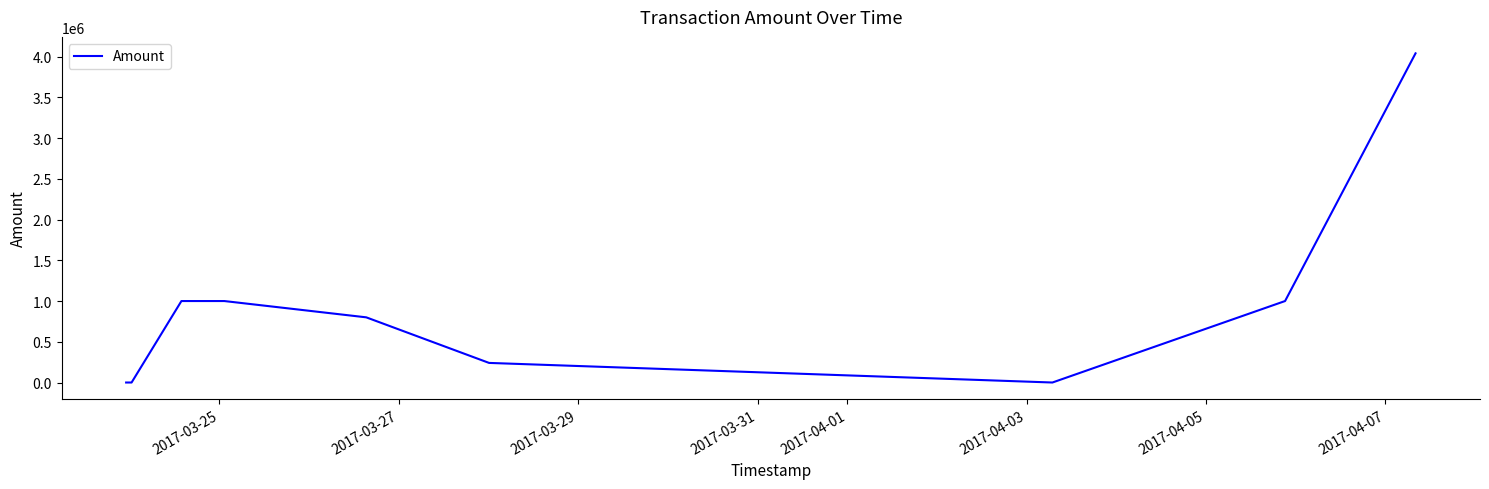

What is the difference between the maximum and minimum values?

4040142.0